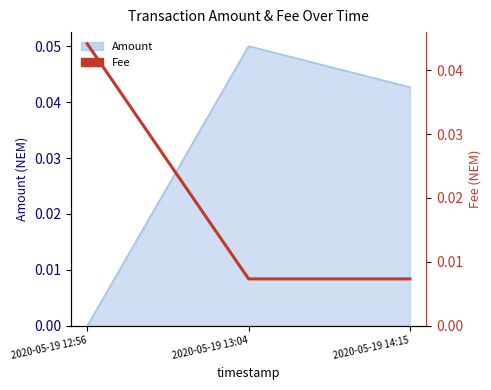

What is the sum of all values?

0.1